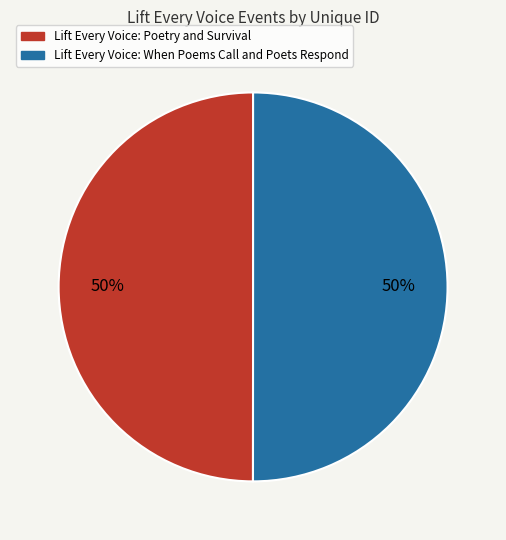

Do Lift Every Voice: Poetry and Survival and Lift Every Voice: When Poems Call and Poets Respond together represent more than half of the pie?

Yes